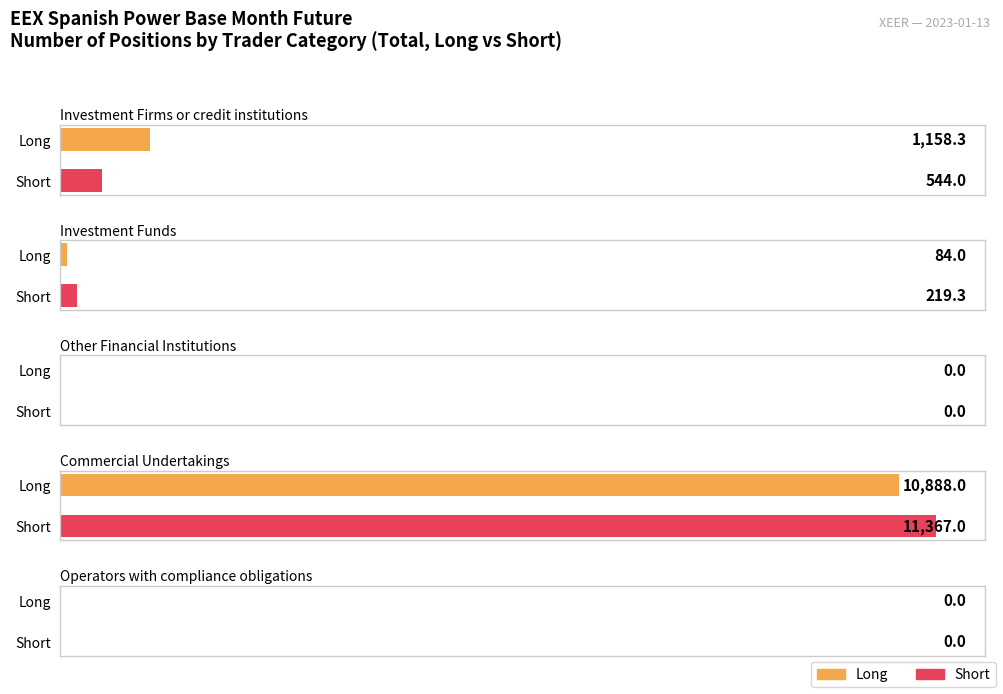

List the labels in order of Short value, smallest first.

Other Financial Institutions, Operators with compliance obligations, Investment Funds, Investment Firms or credit institutions, Commercial Undertakings